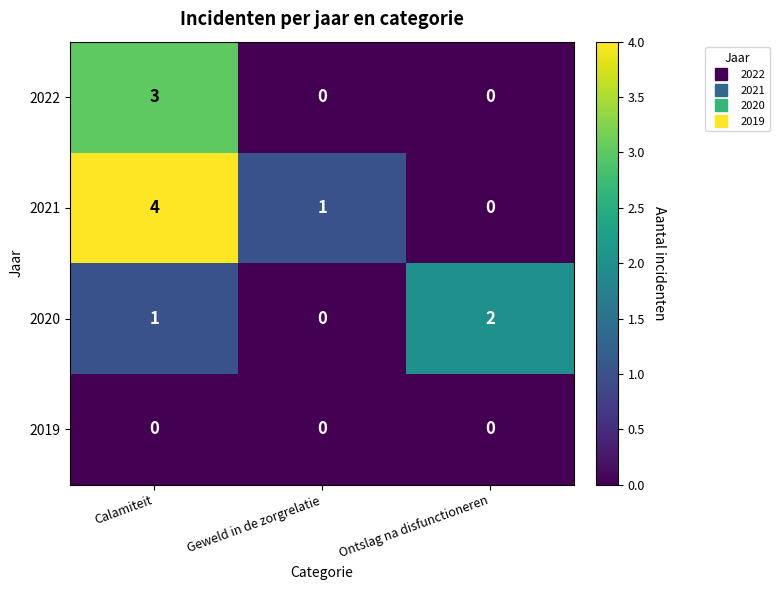

What is the sum of the 2021 values at Calamiteit and Ontslag na disfunctioneren?

4